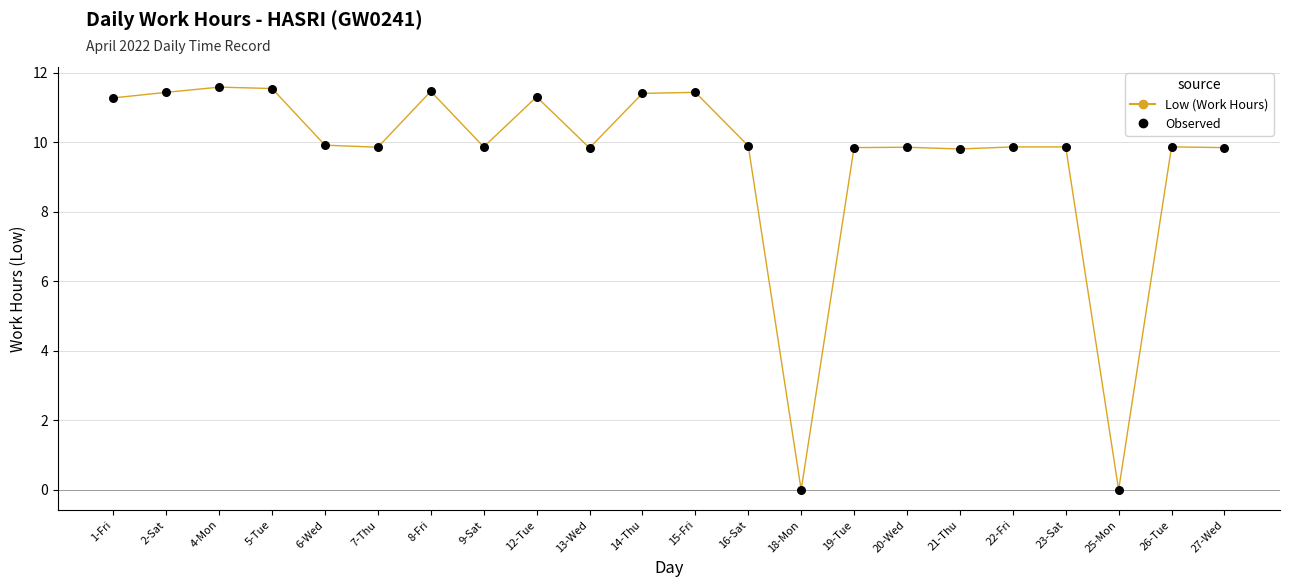

What is the change in value from 14-Thu to 23-Sat?

-1.5